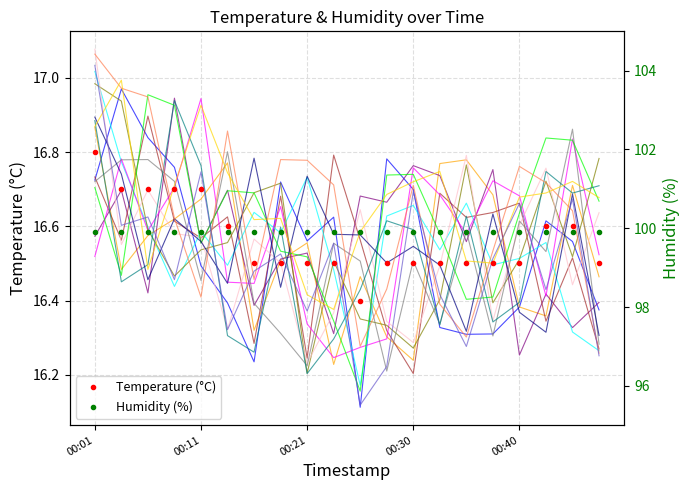

Which series has the largest total across all categories?

Humidity (%)